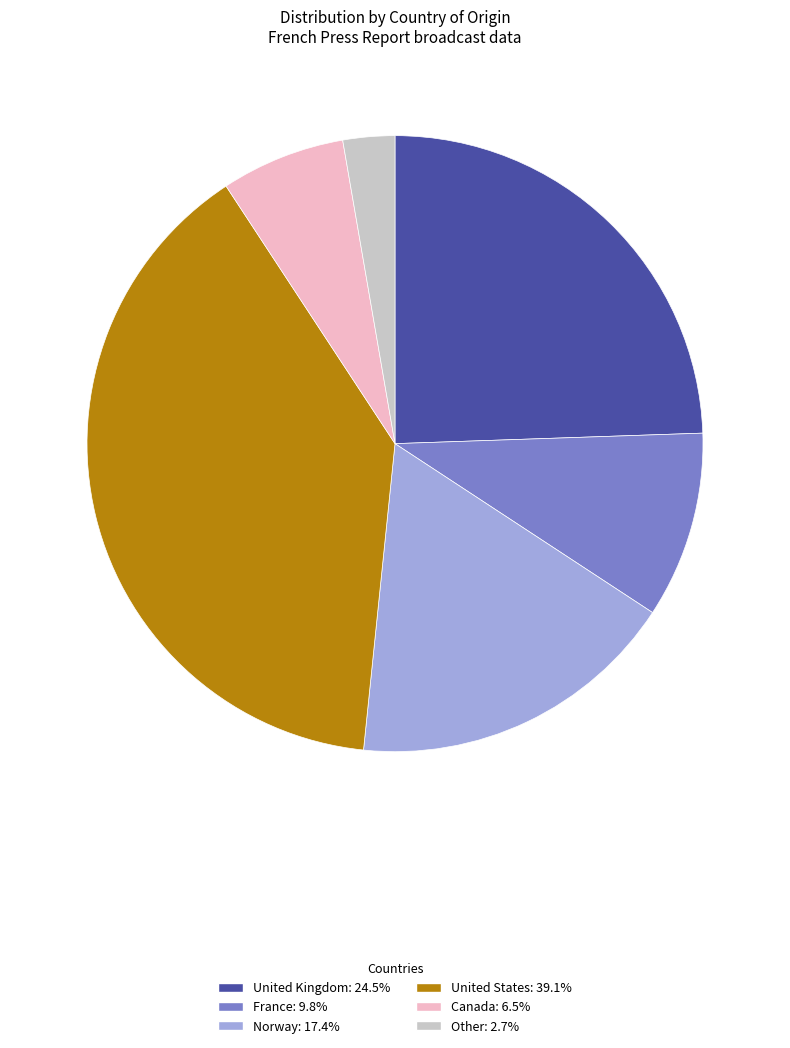

What is the smallest slice in the pie chart?

Other